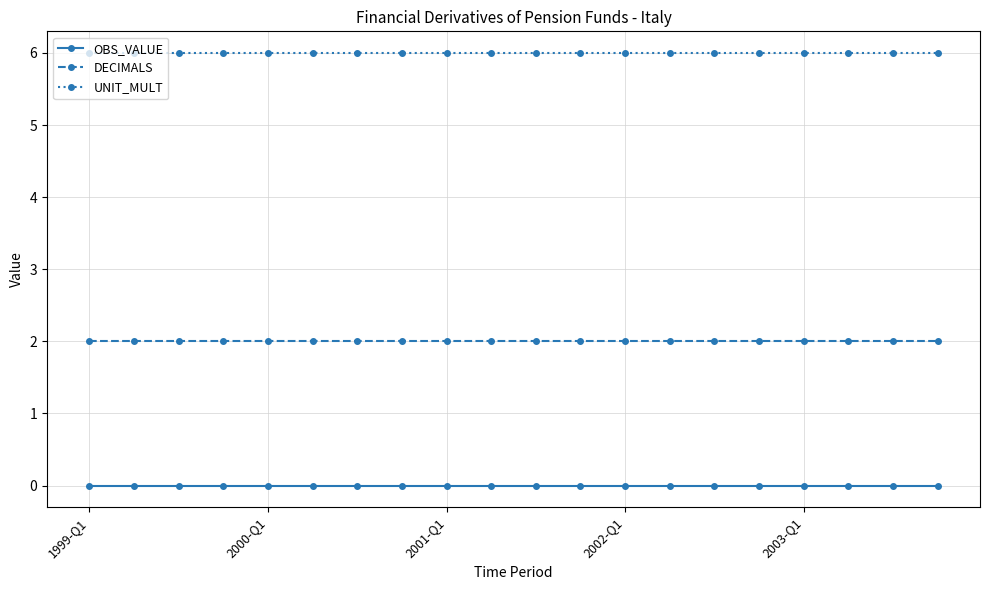

List the series in order of their peak value, highest first.

UNIT_MULT, DECIMALS, OBS_VALUE